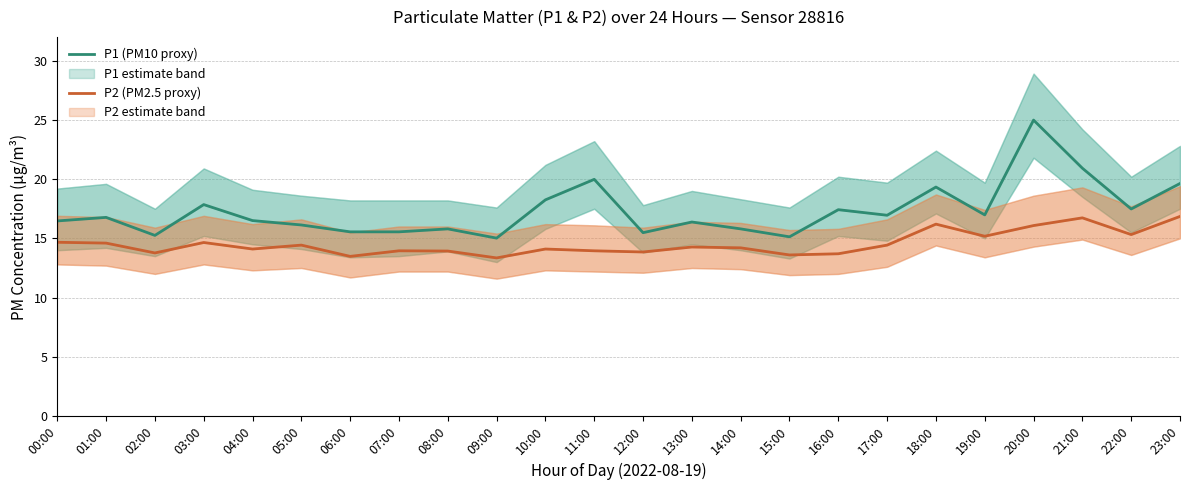

Rank the categories by P1 (PM10 proxy) value from lowest to highest.

09:00, 15:00, 02:00, 12:00, 06:00, 07:00, 08:00, 14:00, 05:00, 13:00, 00:00, 04:00, 01:00, 17:00, 19:00, 16:00, 22:00, 03:00, 10:00, 18:00, 23:00, 11:00, 21:00, 20:00